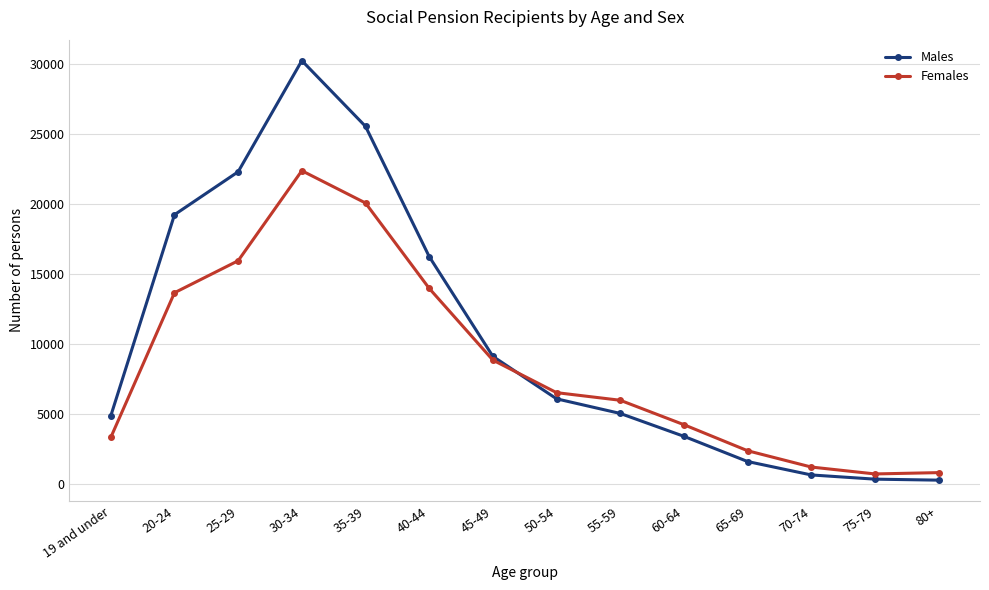

What position from the right is 30-34?

11